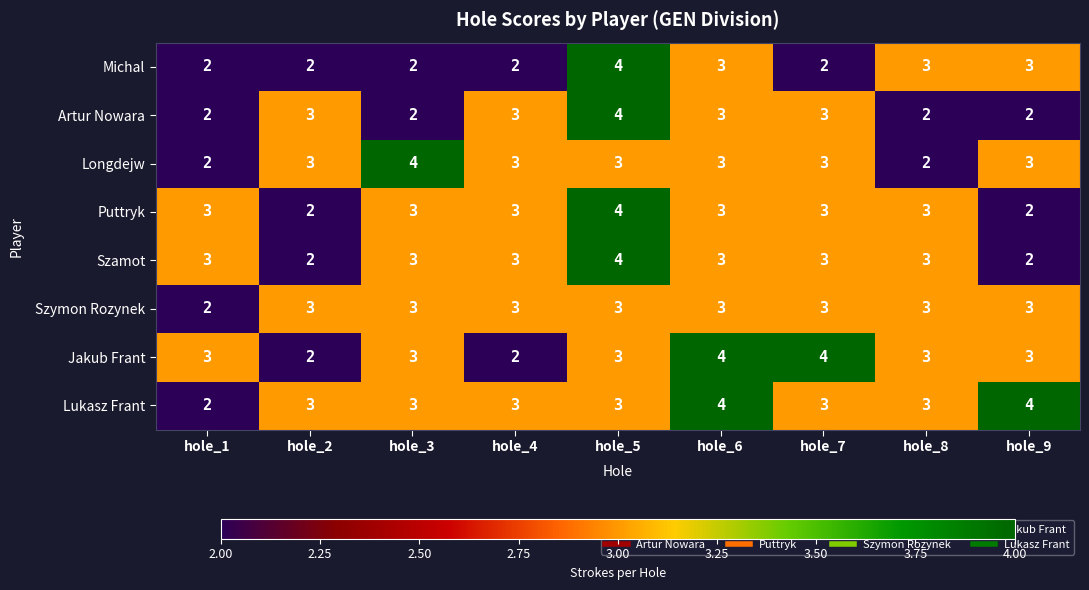

Which category has the lowest value in the Szymon Rozynek series?

hole_1